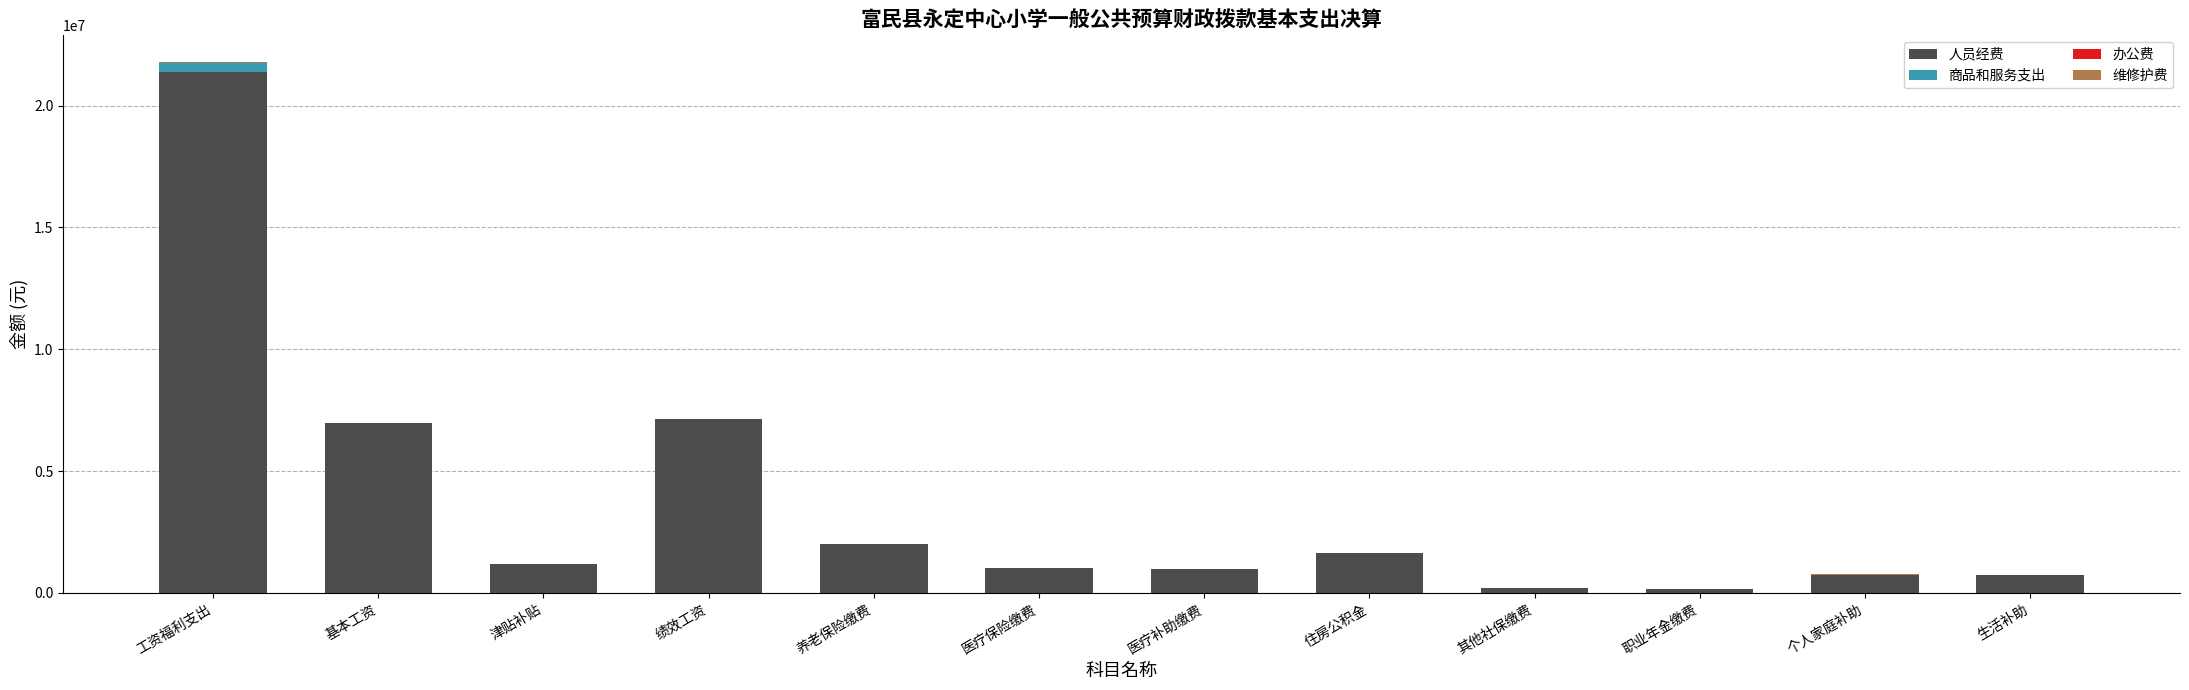

What is the total value across all series at 住房公积金?

1643297.0